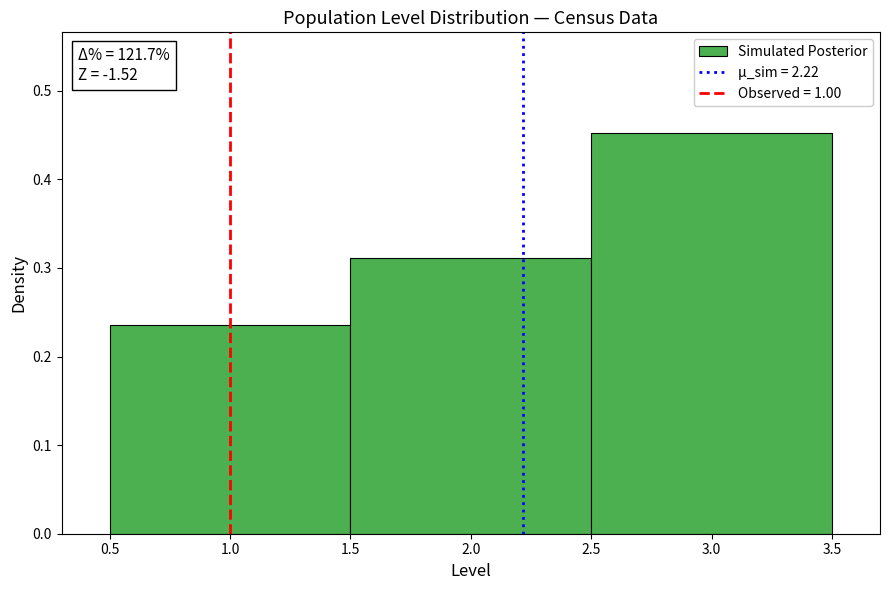

Which range on the x-axis has the tallest bar?

2.5 to 3.5